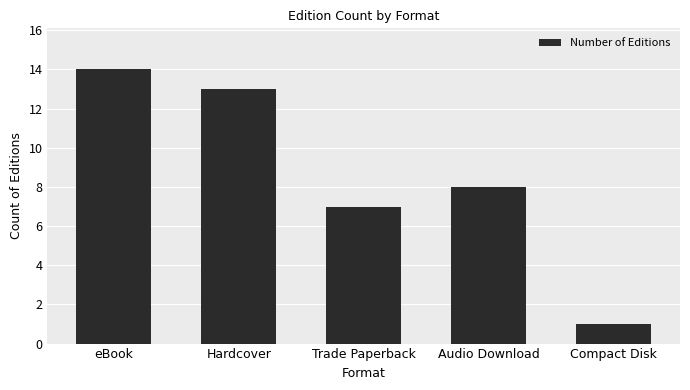

What is the difference between the maximum and minimum values?

13